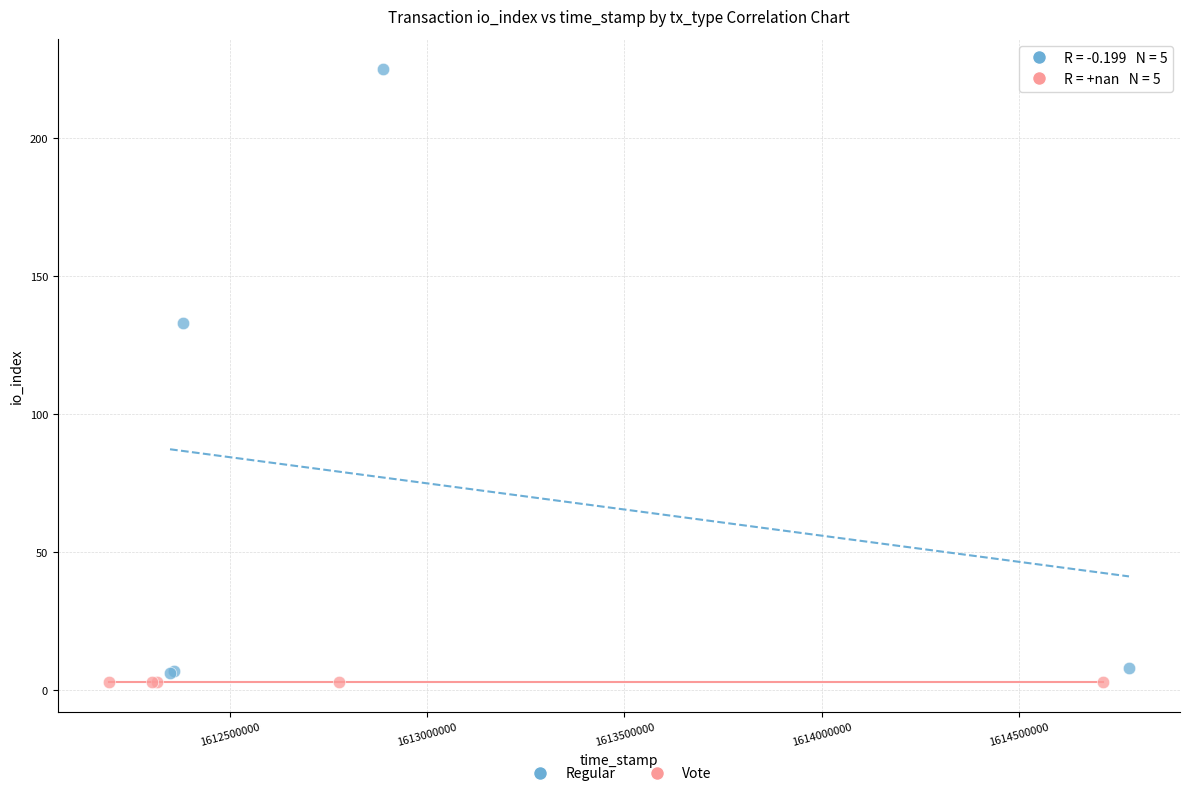

Which series contains the highest Y value?

Regular